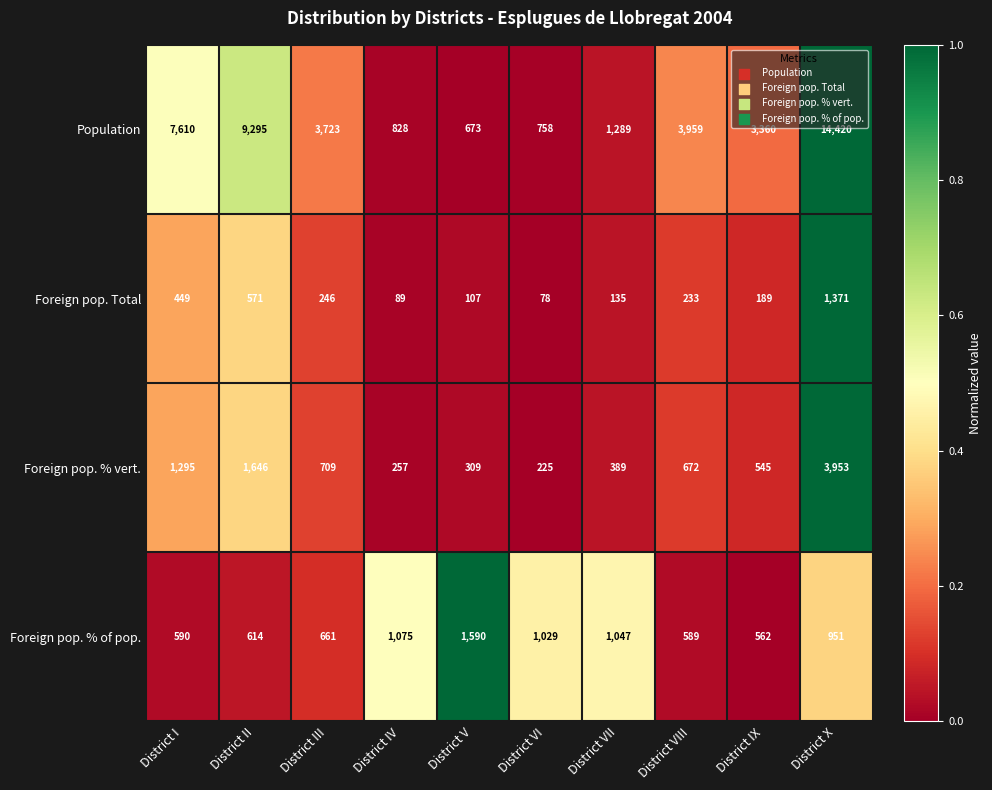

Between District VIII and District IX, which series saw the biggest shift?

Population